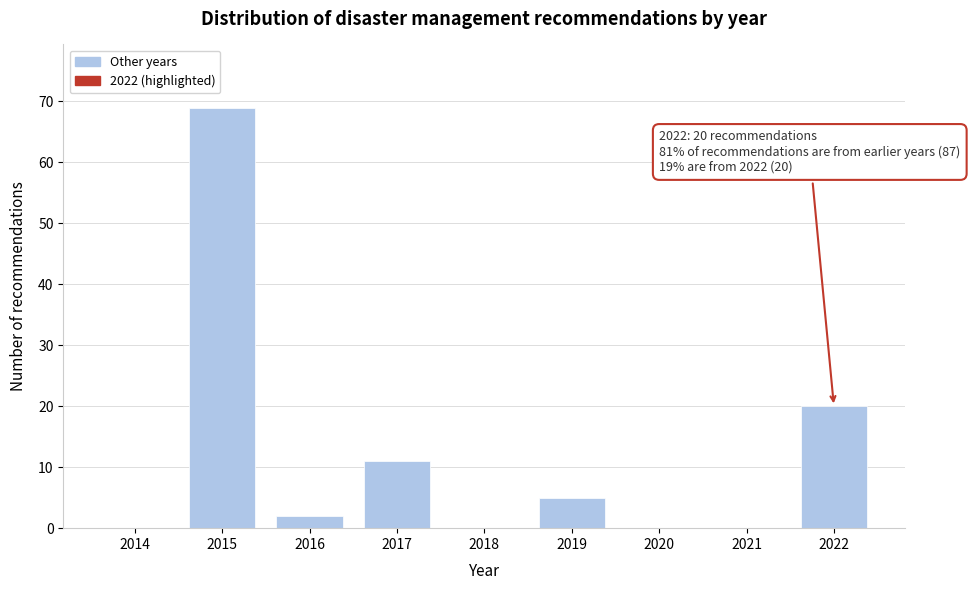

Reading left to right, transcribe all the data shown in this chart.

2014=0	2015=69	2016=2	2017=11	2018=0	2019=5	2020=0	2021=0	2022=20